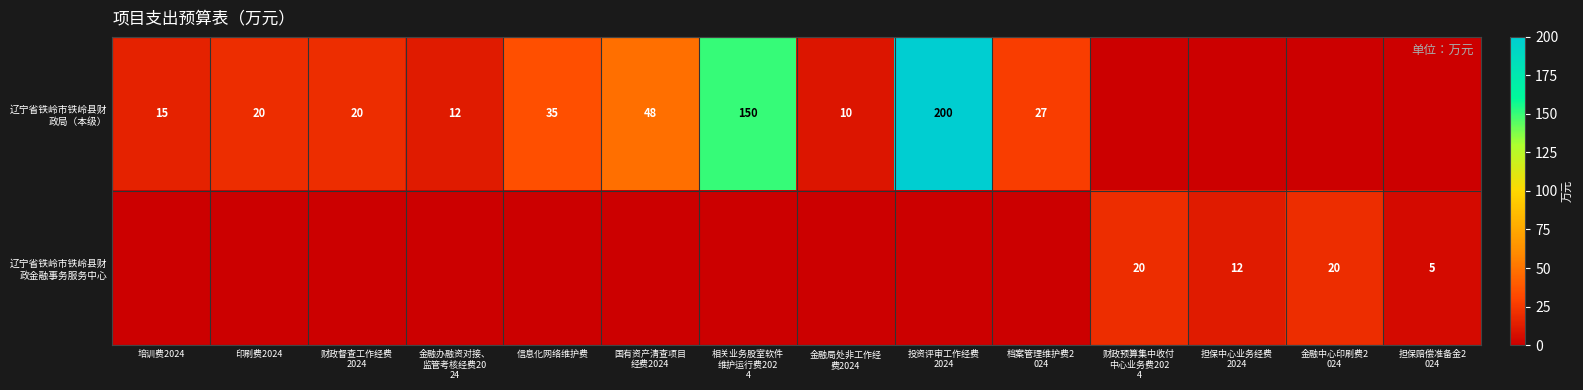

What is the spread (max minus min) of values at 投资评审工作经费
2024?

200